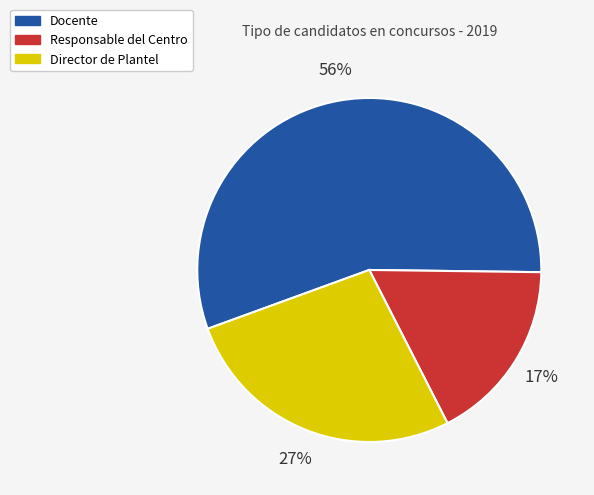

To the nearest percent, what is the average slice percentage?

33%